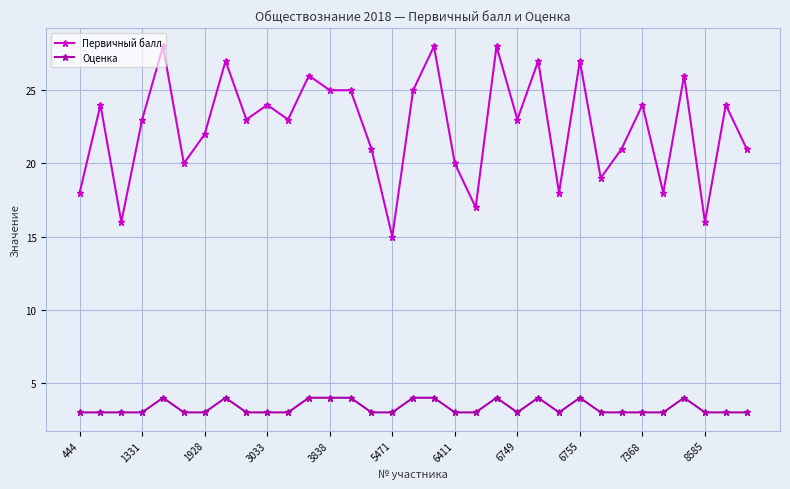

Which series has the largest total across all categories?

Первичный балл